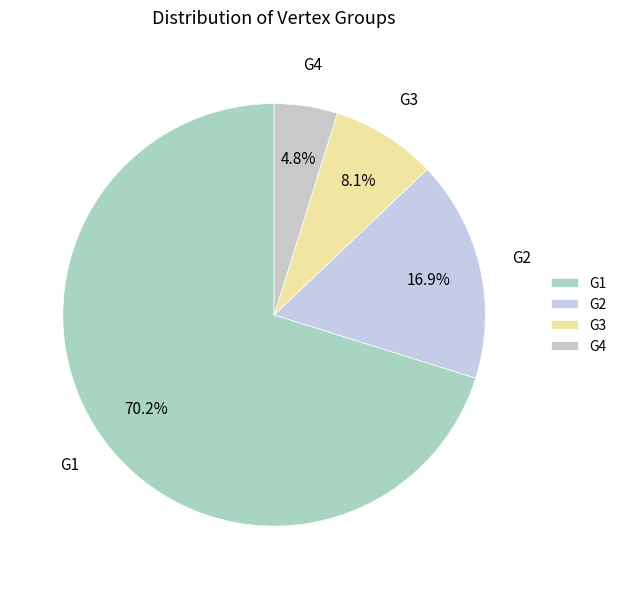

Count the number of slices in the pie.

4